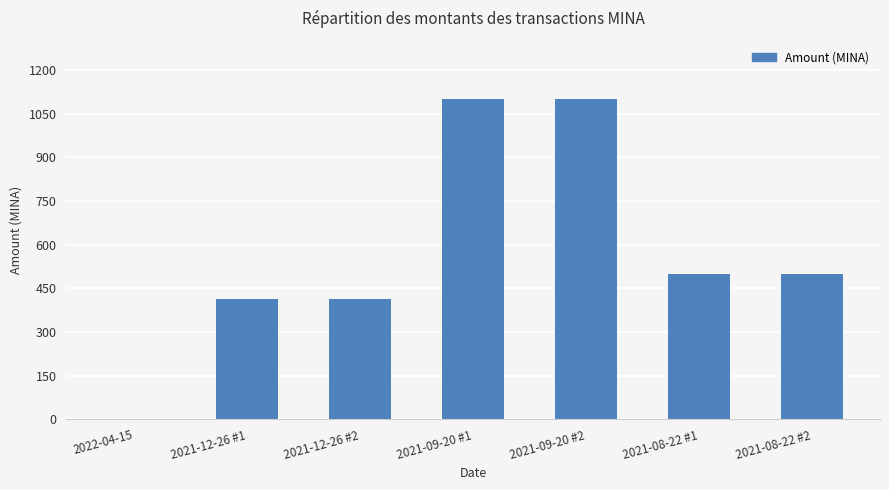

What is the approximate value at 2021-09-20 #2?

1100.0